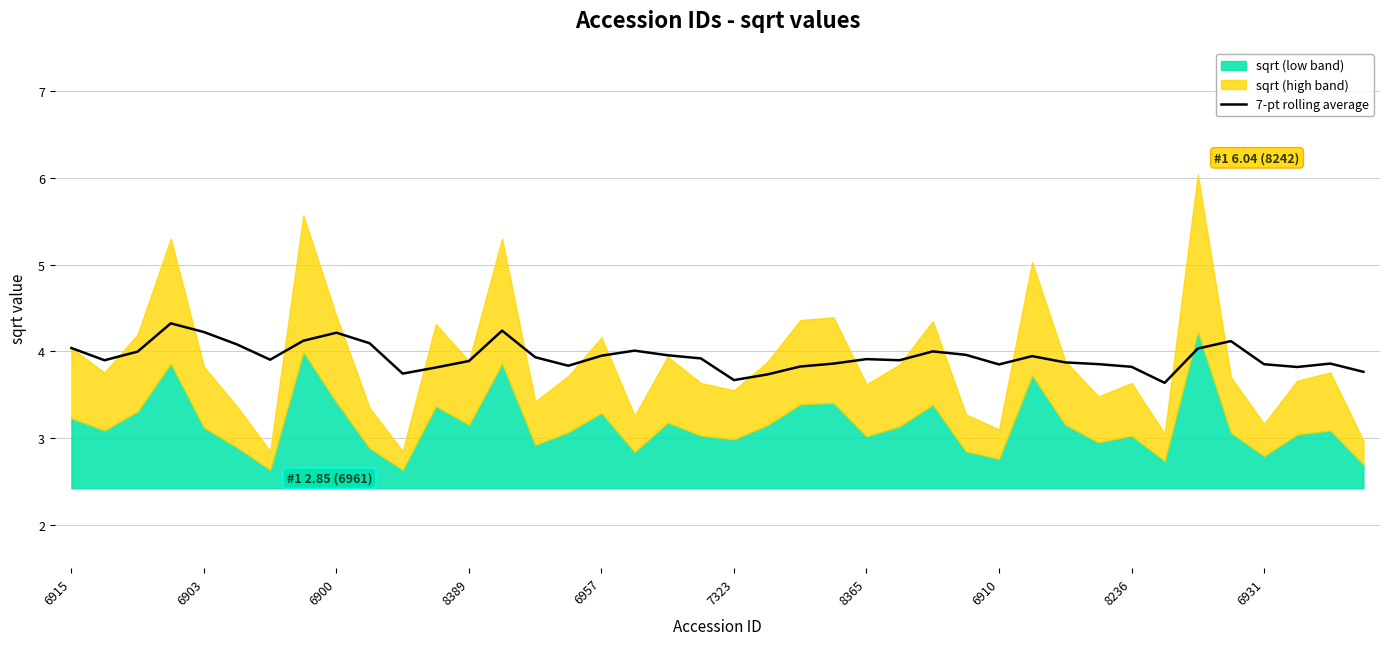

What is the label of the 2nd point from the right?

38